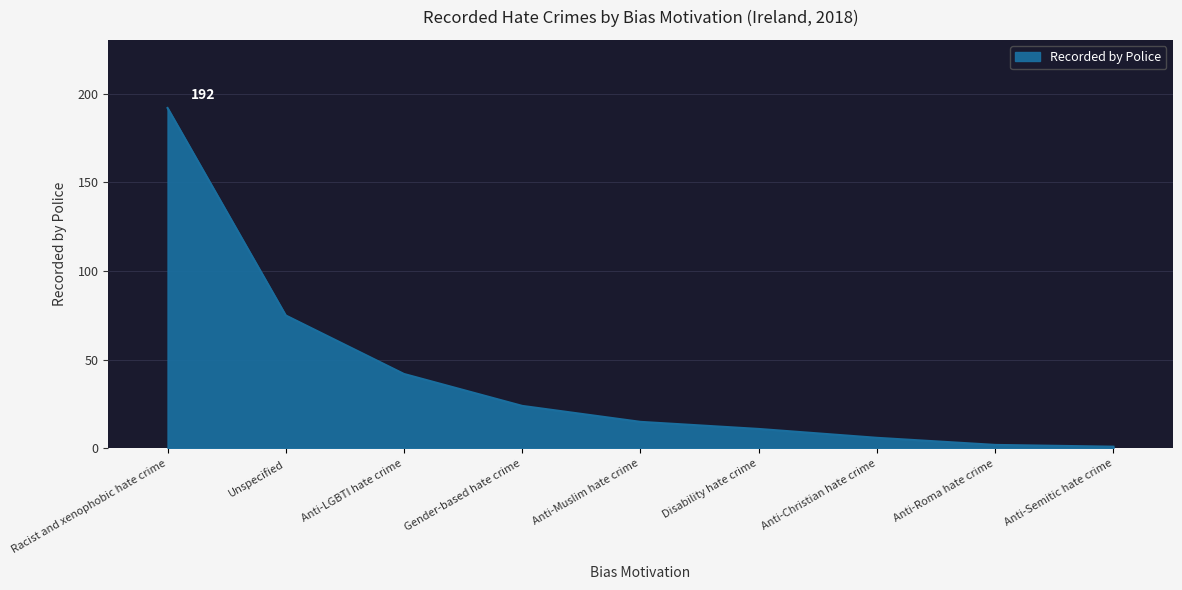

What position from the left is Anti-Muslim hate crime?

5